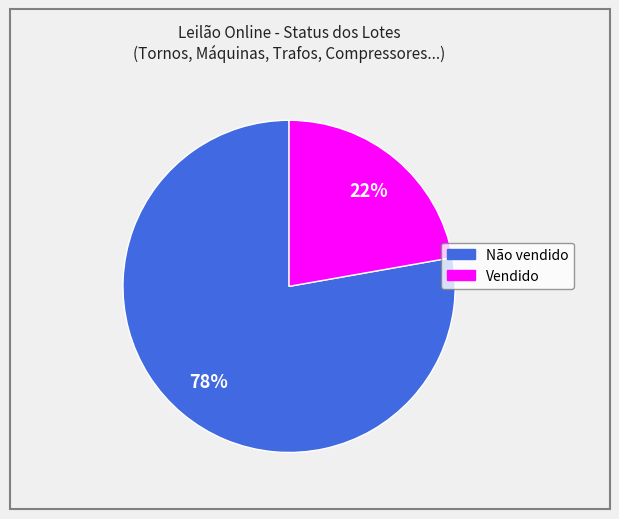

Is the sum of Não vendido and Vendido greater than half?

Yes